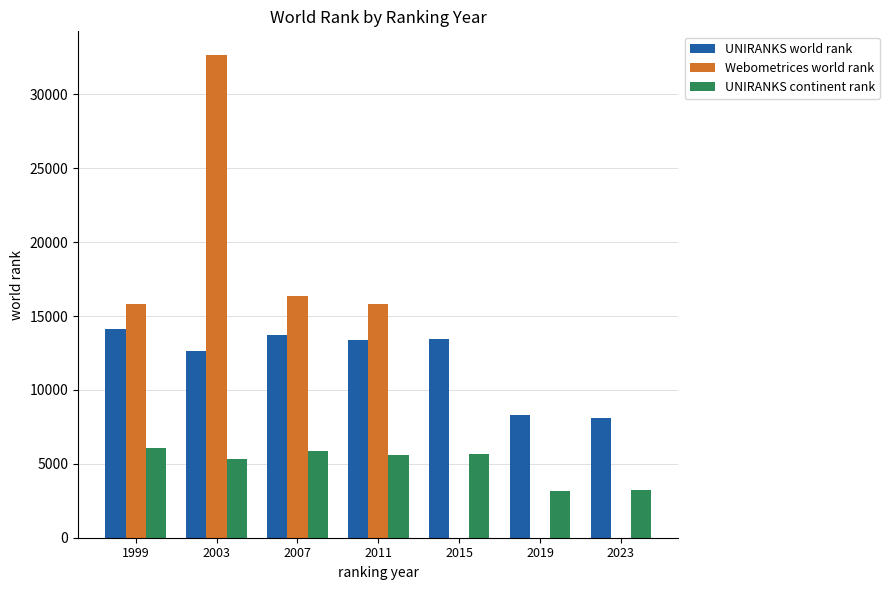

Are the bars grouped side by side (vs. stacked)?

Yes